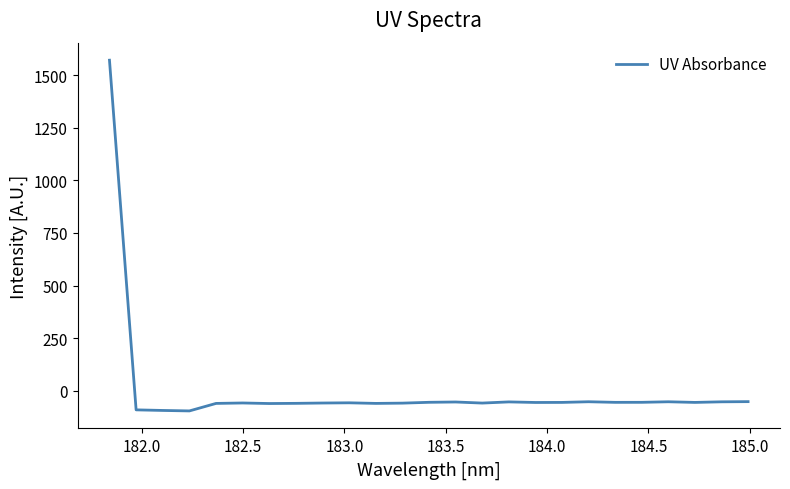

What is the greatest value displayed?

1572.2